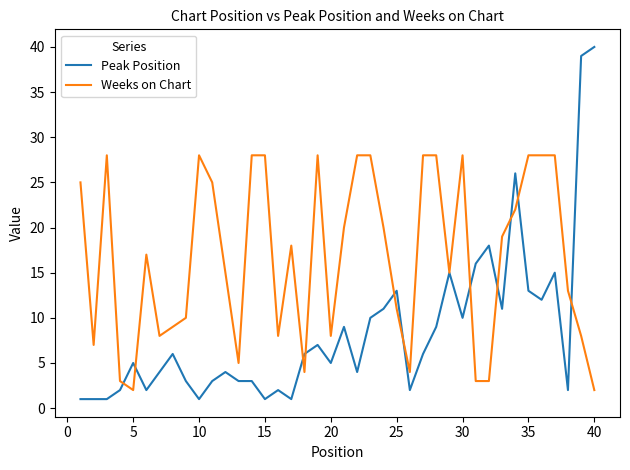

What is the lowest value of the Weeks on Chart series?

2